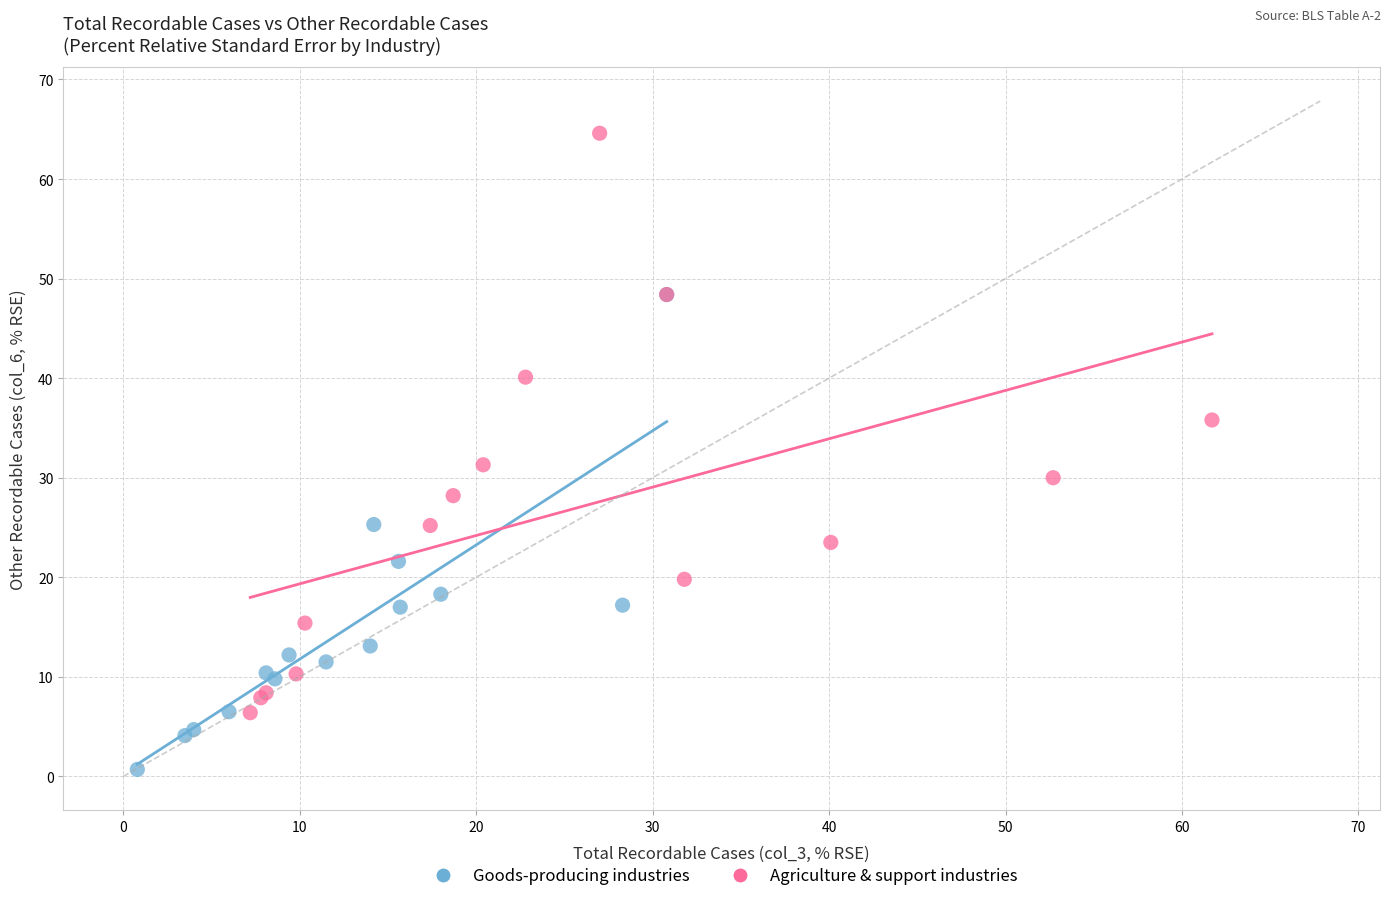

What are all the series names shown in the legend?

Goods-producing industries, Agriculture & support industries